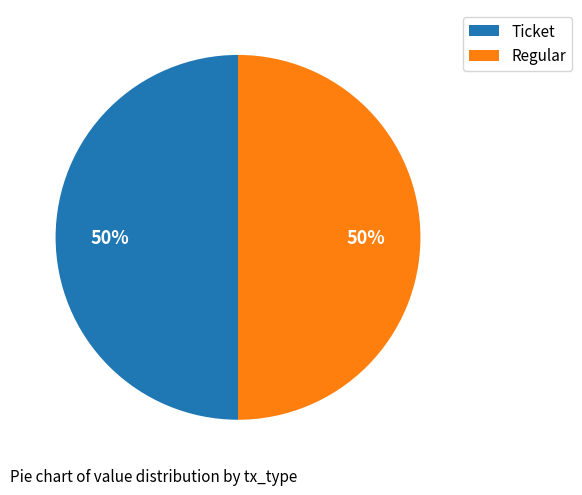

True or false: Ticket accounts for 50% of the total.

True